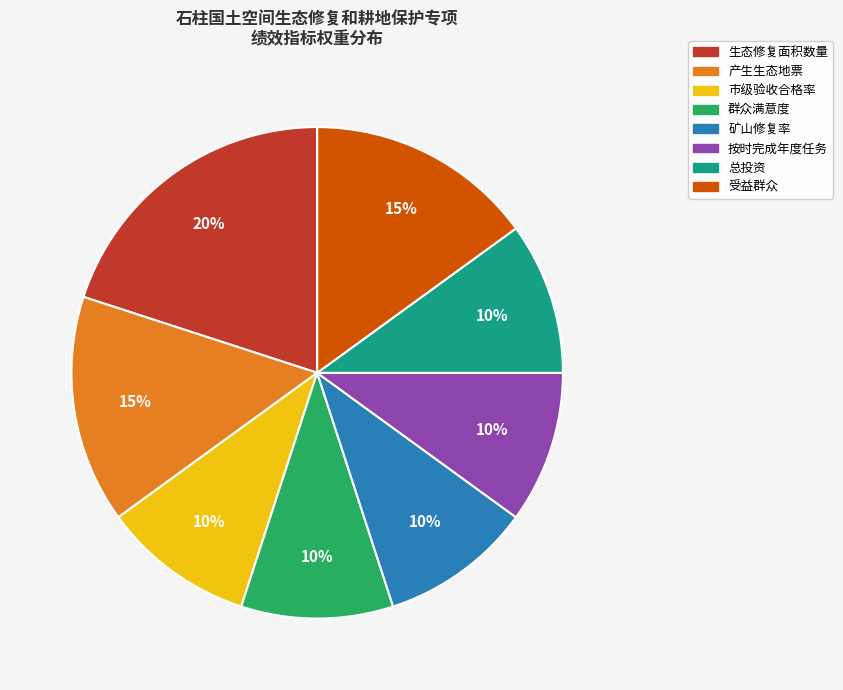

Between 按时完成年度任务 and 产生生态地票, which is larger?

产生生态地票